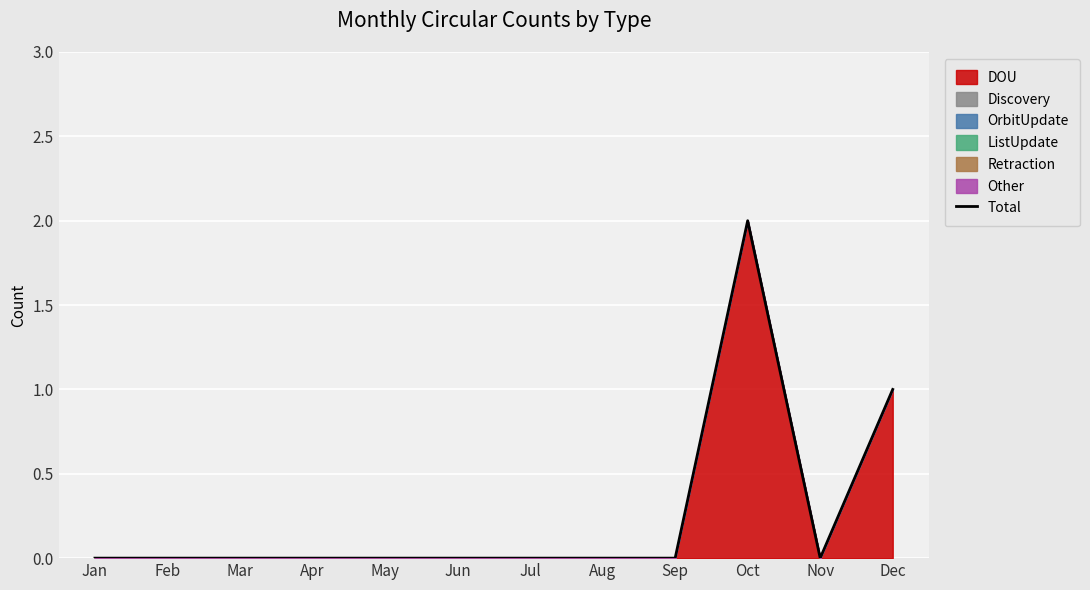

Where is the first local maximum?

Oct